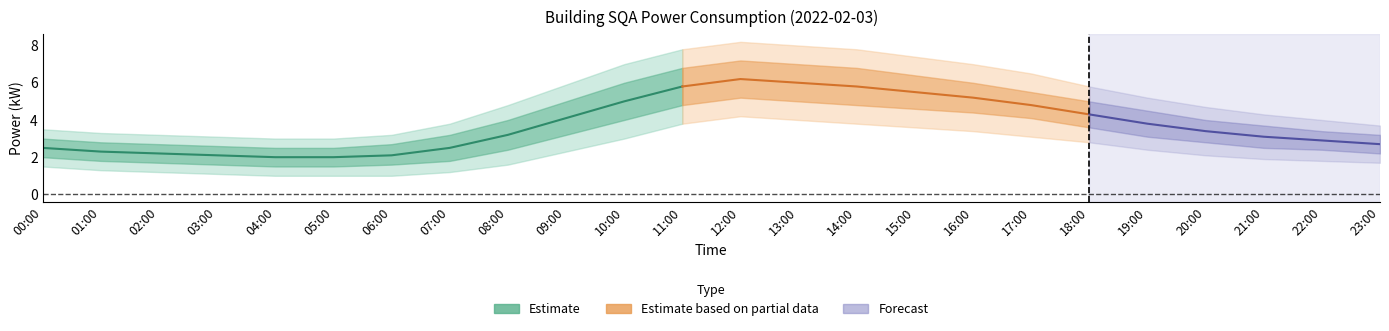

What is the average value of the power_lower2 series?

2.3